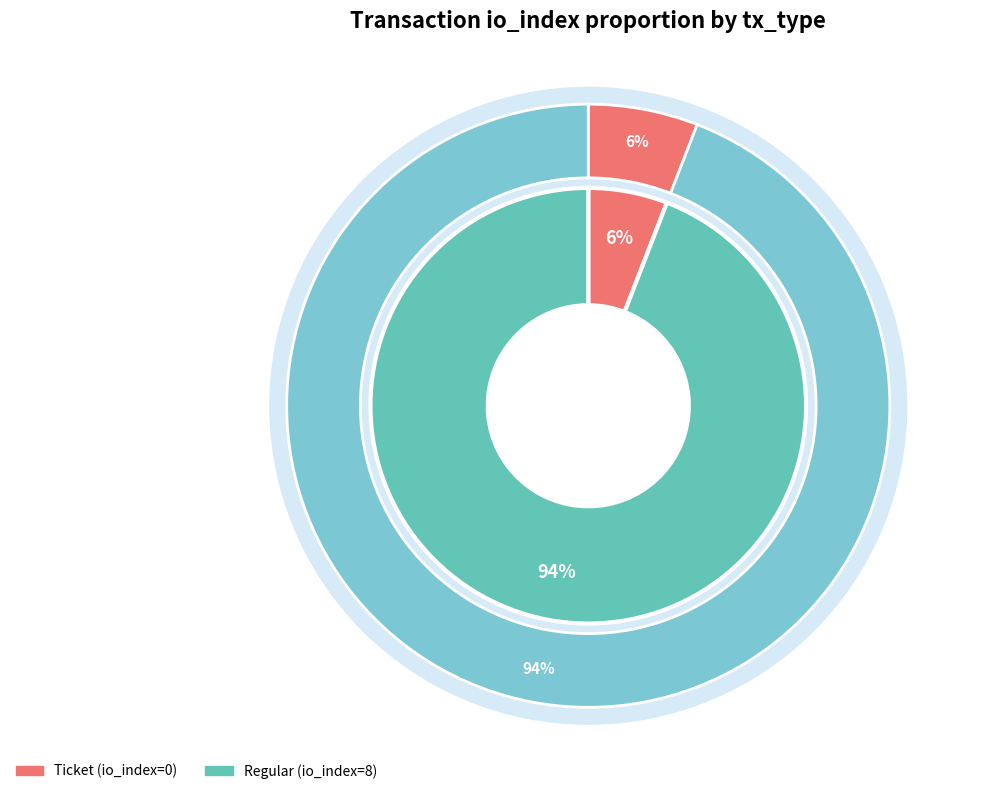

What percentage do Regular and Ticket together represent?

100.0%